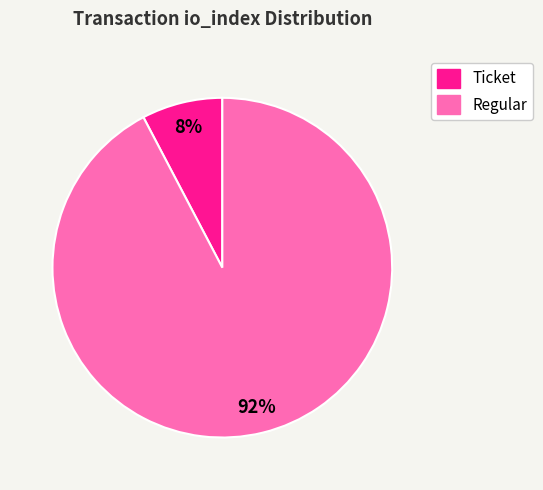

Which slice represents more than half of the pie?

Regular